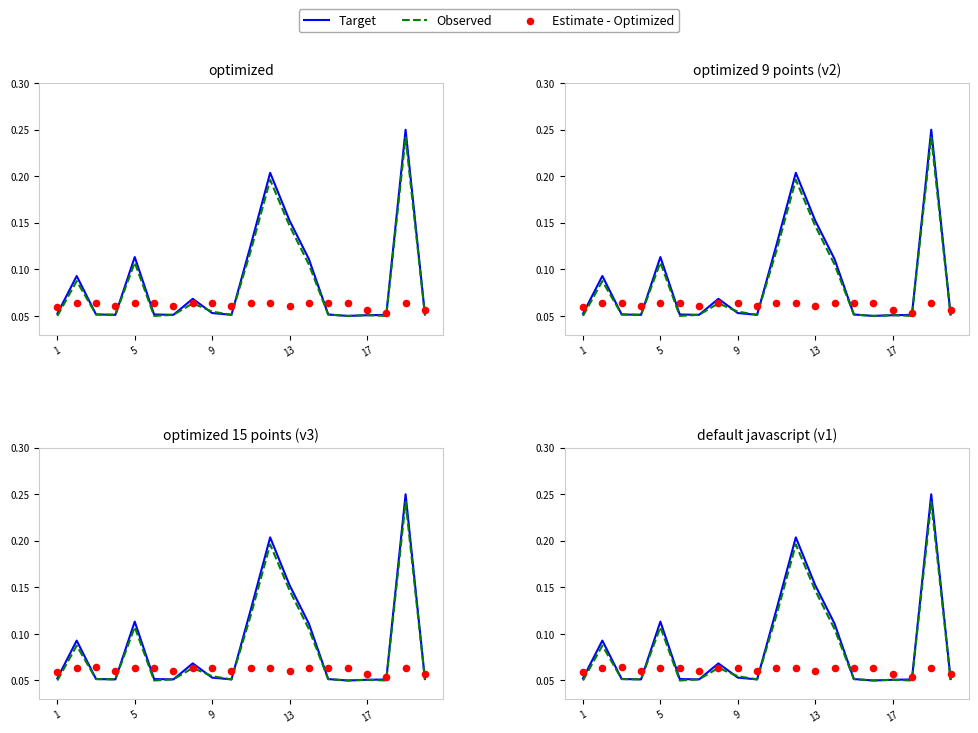

At how many categories does at least one series exceed 0?

20